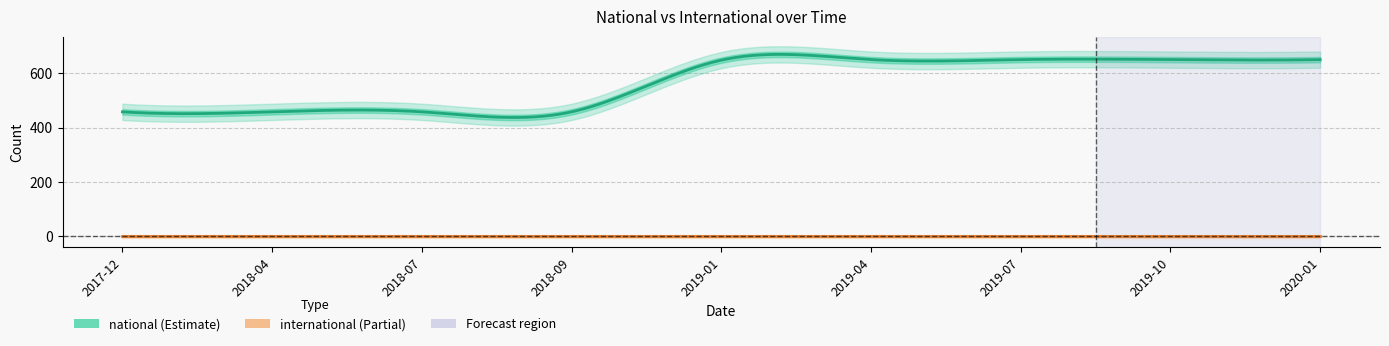

True or false: national and international intersect in this chart.

False